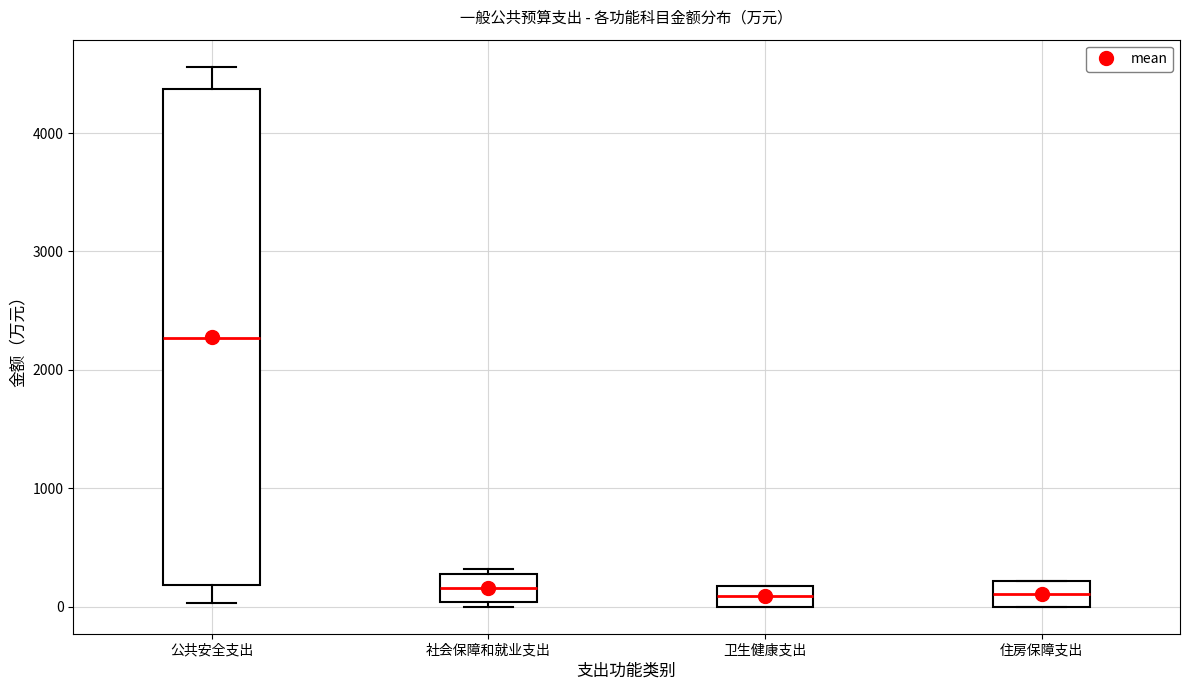

Reading left to right, transcribe this box plot: for each box, give where its median line is, the range the box spans, and where its two whiskers end, as read against the y-axis. The values are not printed on the chart, so give them approximately, as read against the axis.

公共安全支出: median 2300, box 200 to 4400, whiskers 0 to 4600
社会保障和就业支出: median 200, box 0 to 300, whiskers 0 (just below the box's lower edge) to 300 (just above the box's upper edge)
卫生健康支出: median 100, box 0 to 200, whiskers 0 to 200
住房保障支出: median 100, box 0 to 200, whiskers 0 to 200